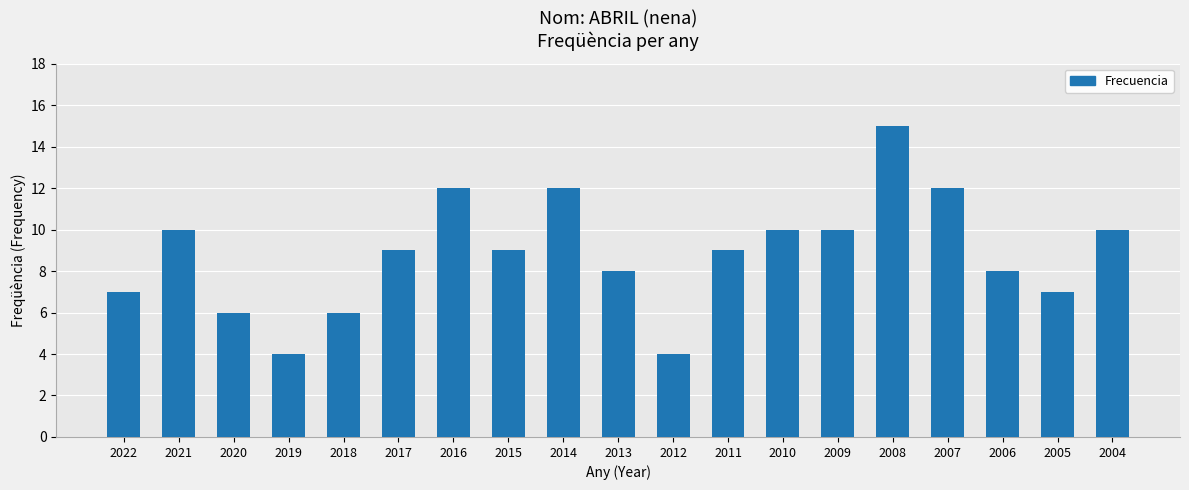

How many bars are there in total?

19